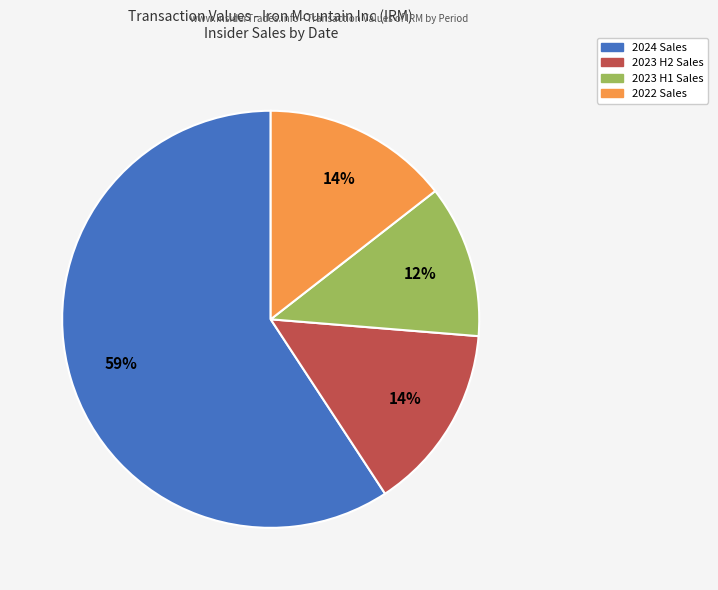

Which category accounts for the majority?

2024 Sales